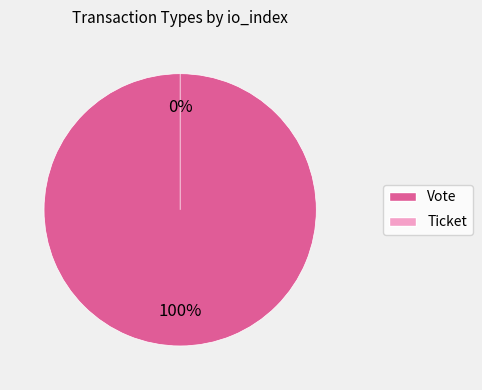

Combined, what portion of the pie is Vote and Ticket?

100.0%